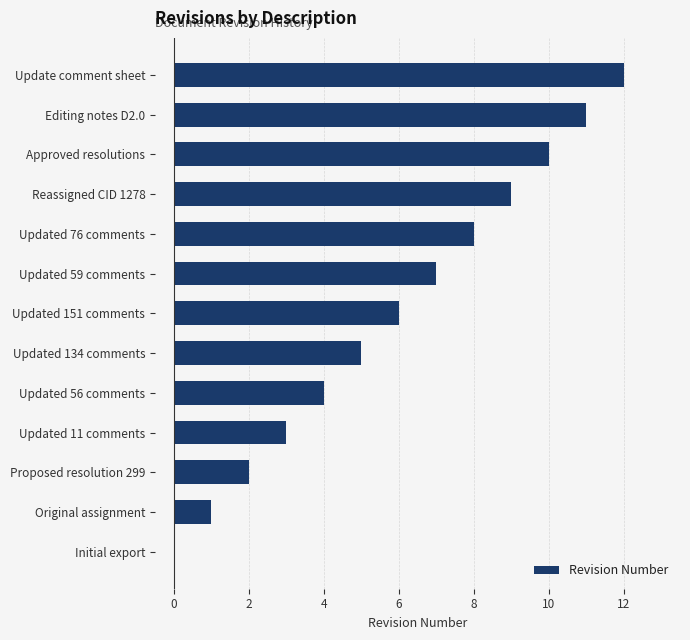

How many positive values are there?

12